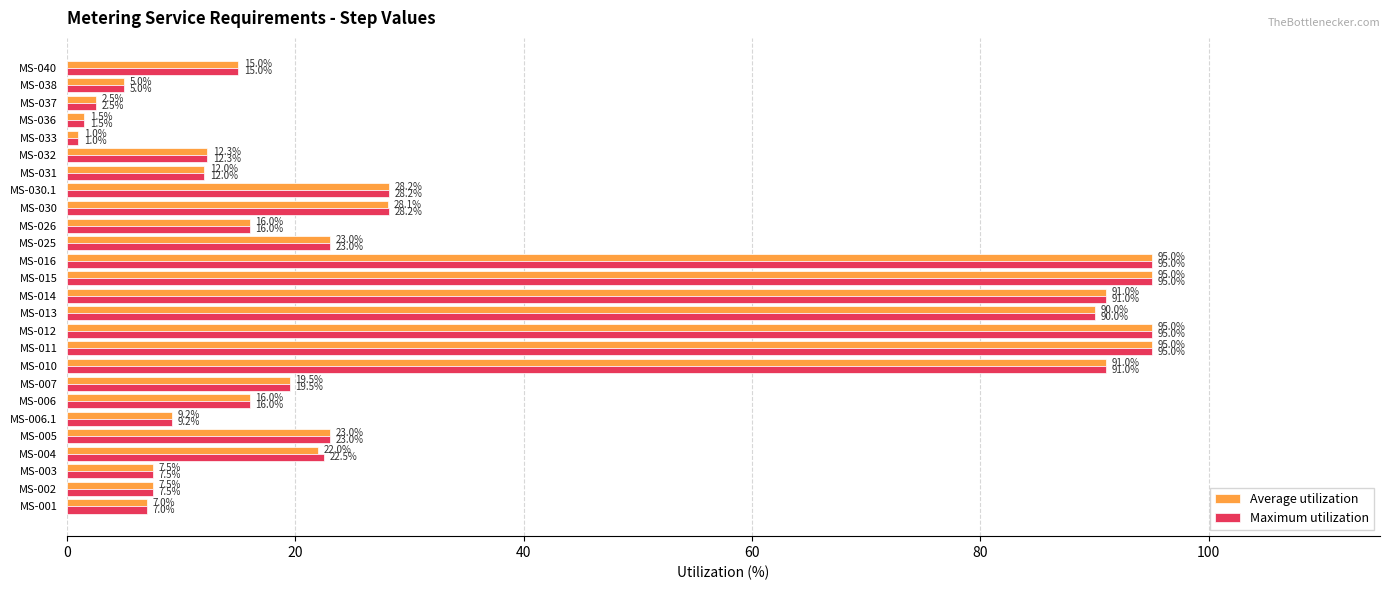

Where is Average utilization nearest to the value 48?

MS-030.1